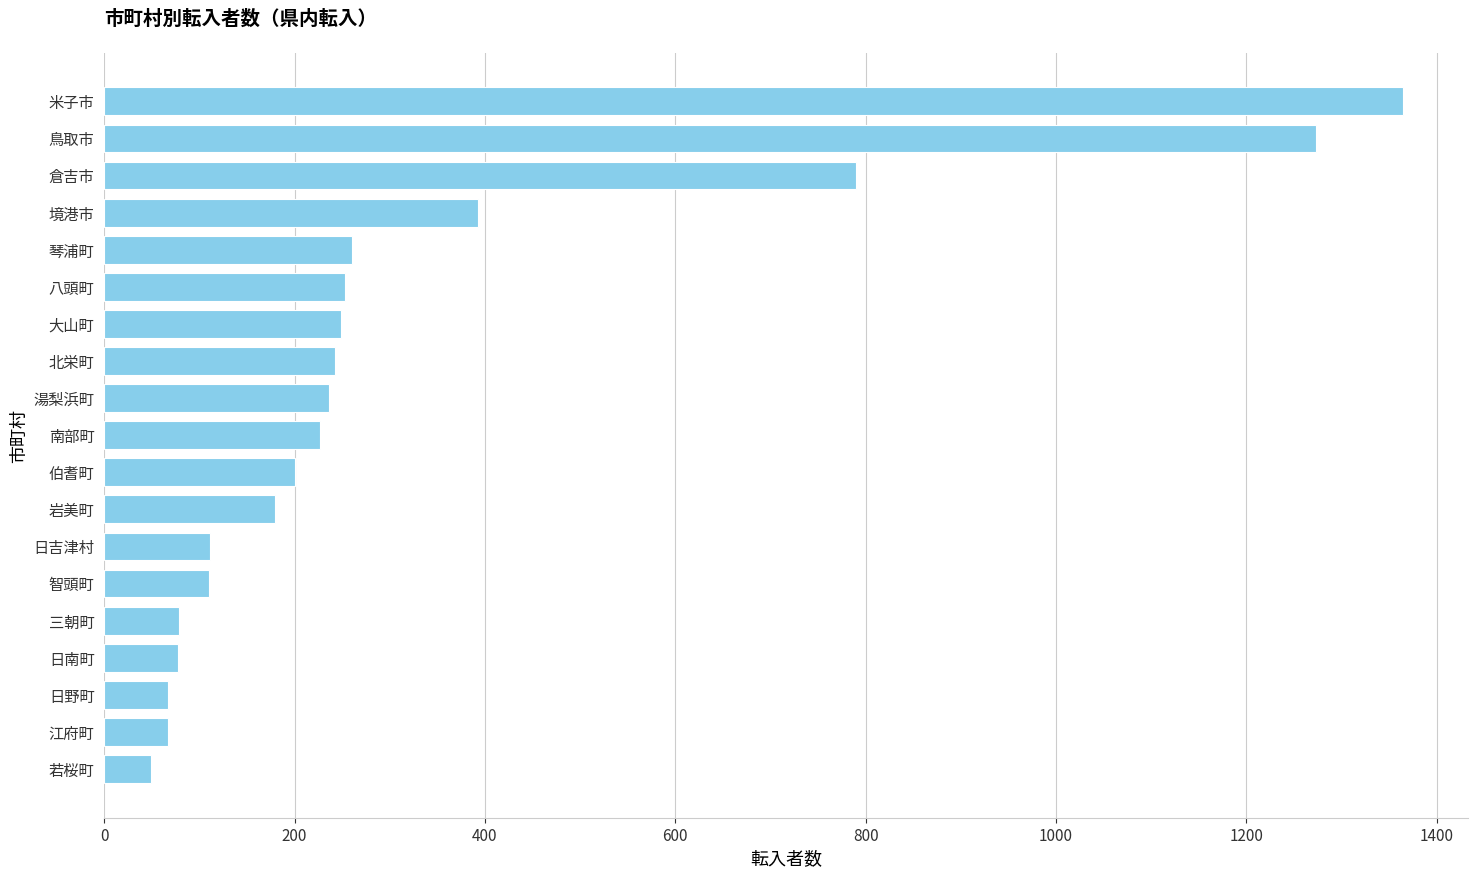

What is the ratio of the value at 三朝町 to the value at 日吉津村?

0.7